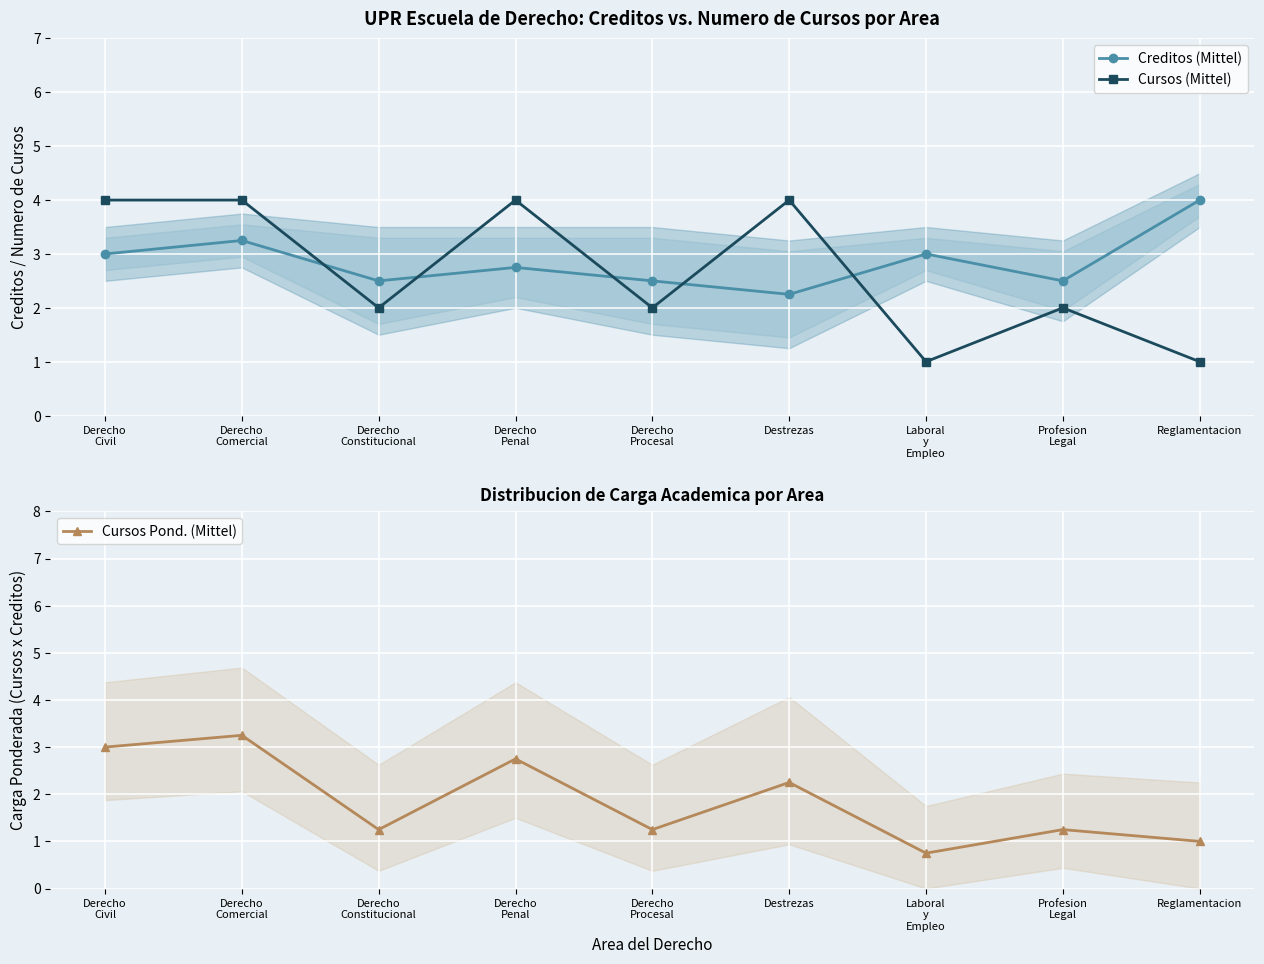

What is the sum of all Cursos (Mittel) values?

24.0